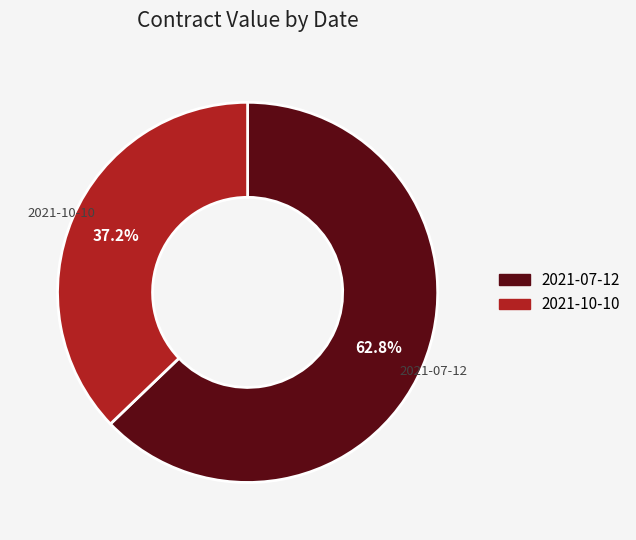

Is it true that 2021-10-10 is 37% of the pie?

True